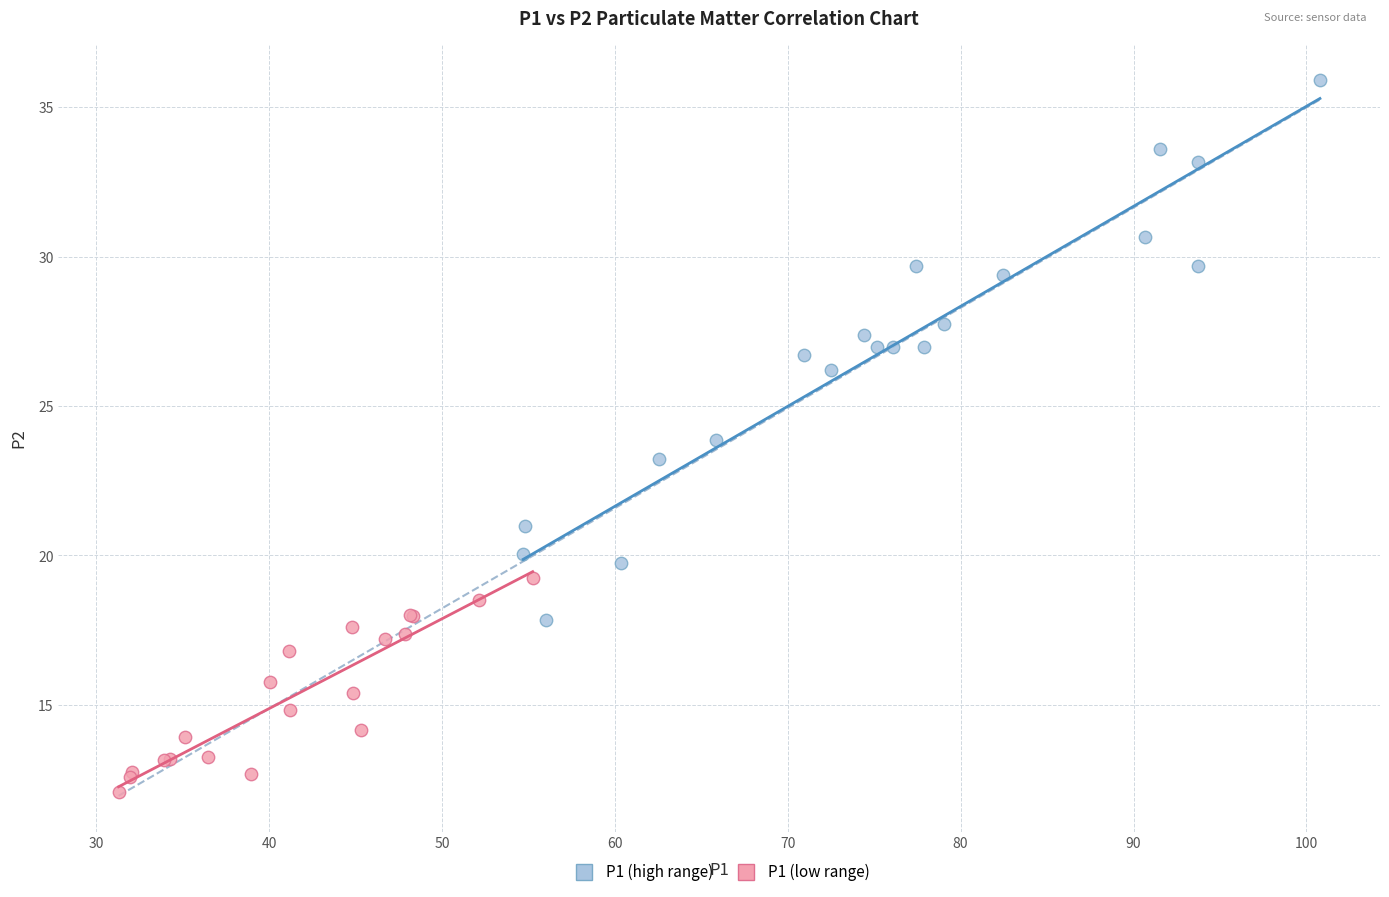

Which series has the widest spread of Y values?

P1 (high range)